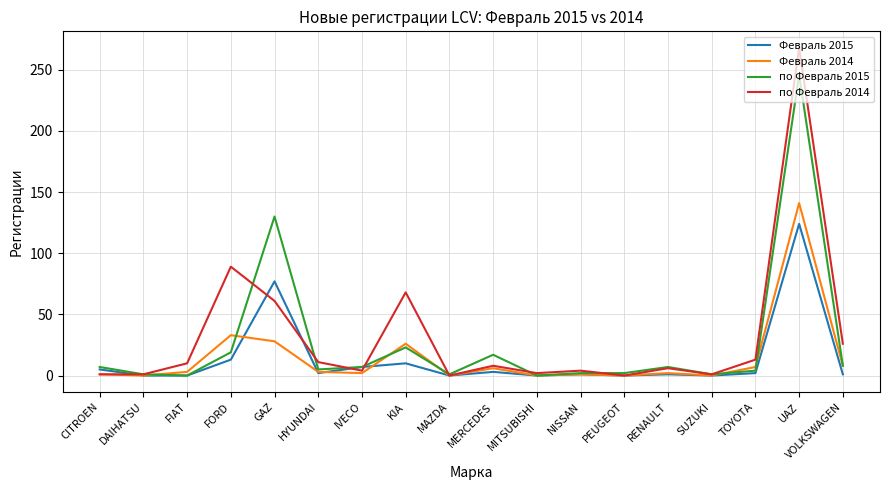

True or false: Февраль 2015 has a value of 3 at MERCEDES.

True